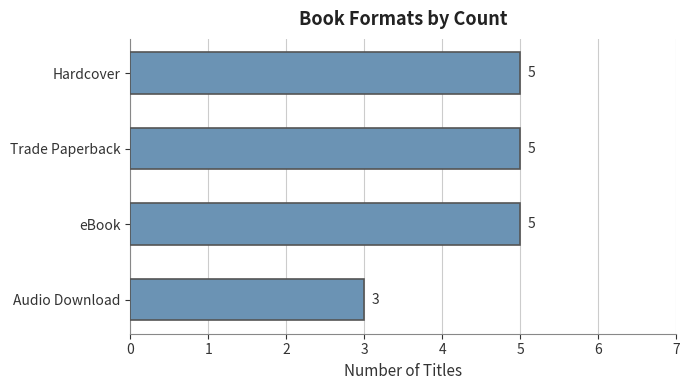

What value does the data have at eBook?

5